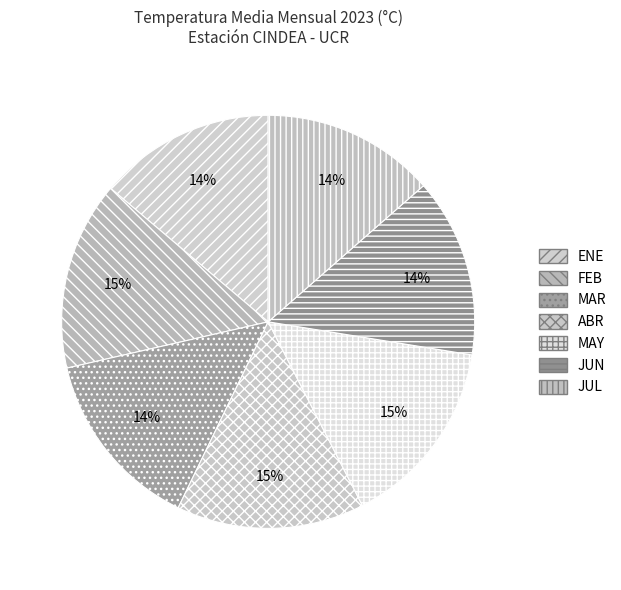

Is MAR the majority of the pie?

No